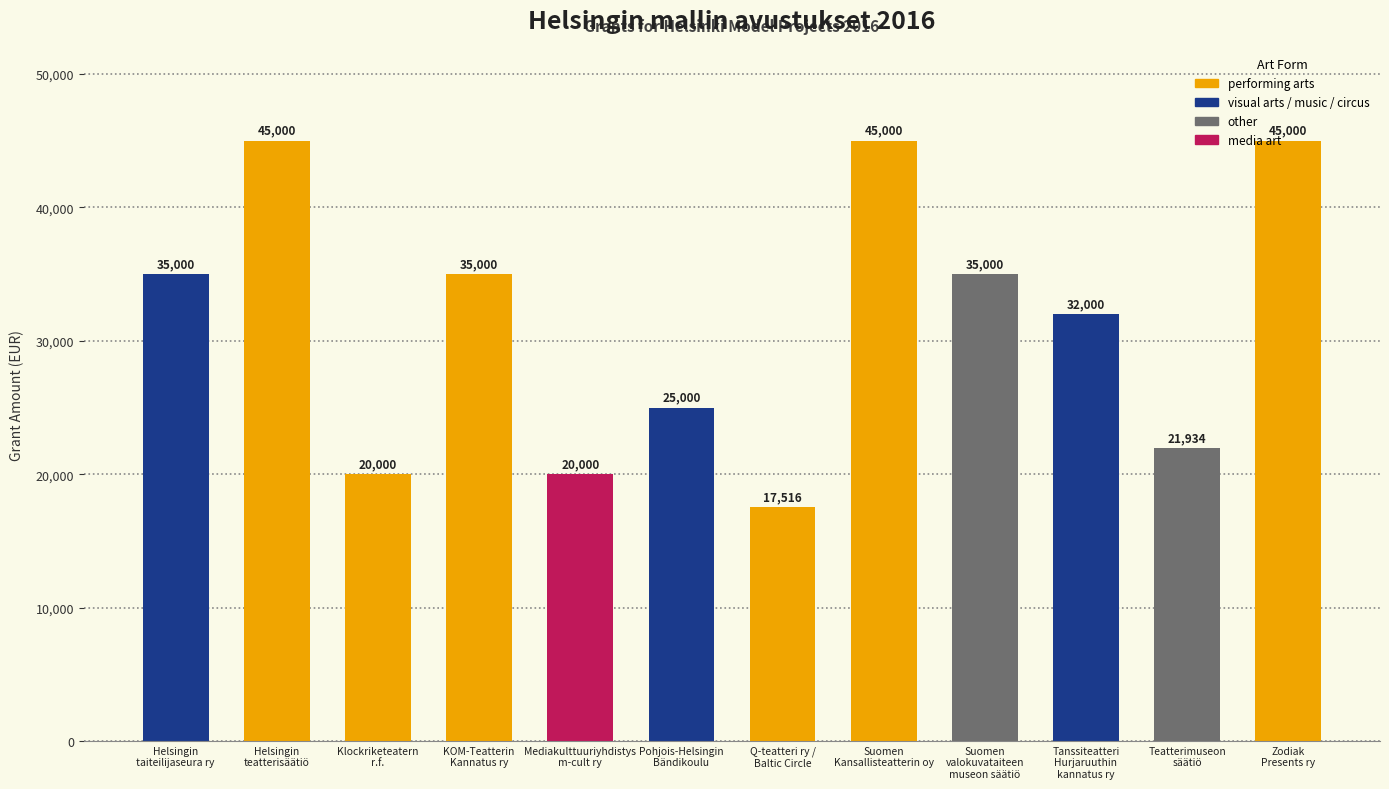

What is the minimum value shown in the chart?

17516